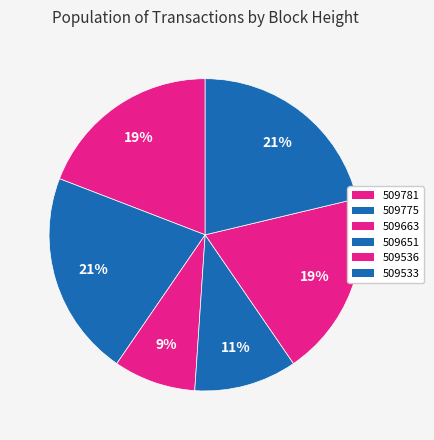

To the nearest percent, what is the difference between the largest and smallest slice percentages?

13%